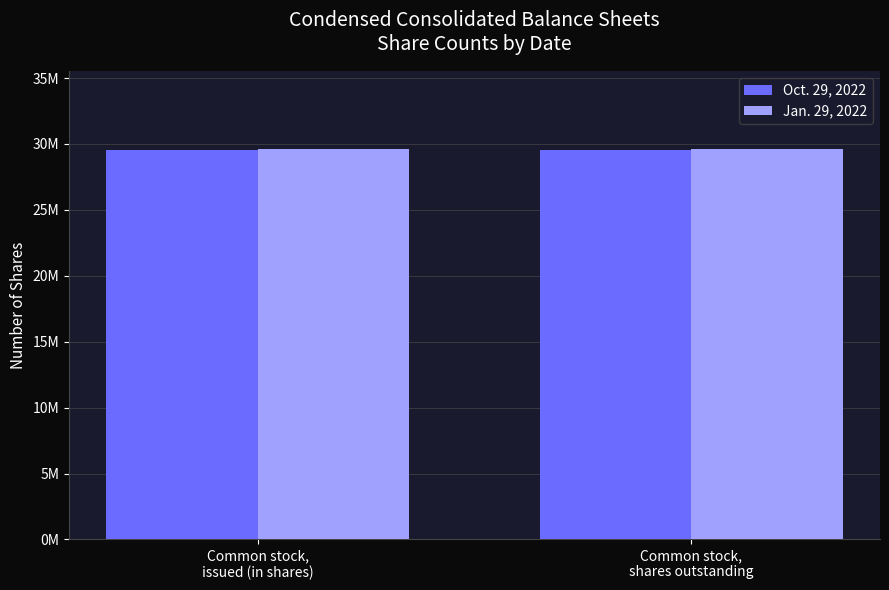

At Common stock,
issued (in shares), list the series in order from smallest to largest.

Oct. 29, 2022, Jan. 29, 2022